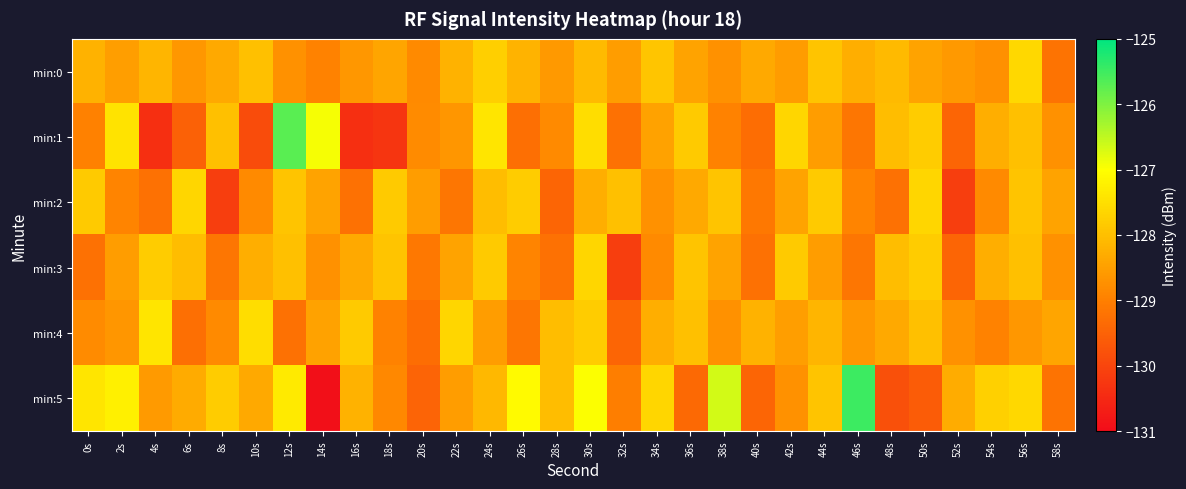

Which series has the largest range (max minus min)?

min:5